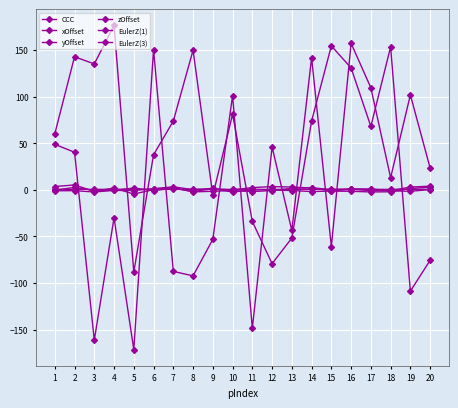

True or false: yOffset has more than 1 points higher than both neighbors.

True